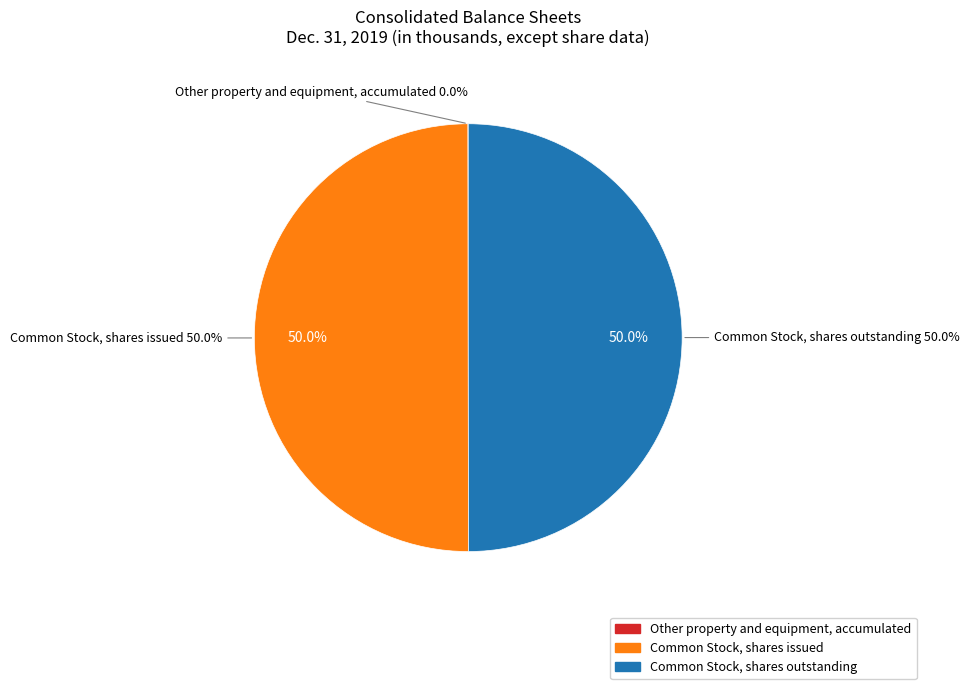

True or false: Other property and equipment, accumulated accounts for 0% of the total.

True